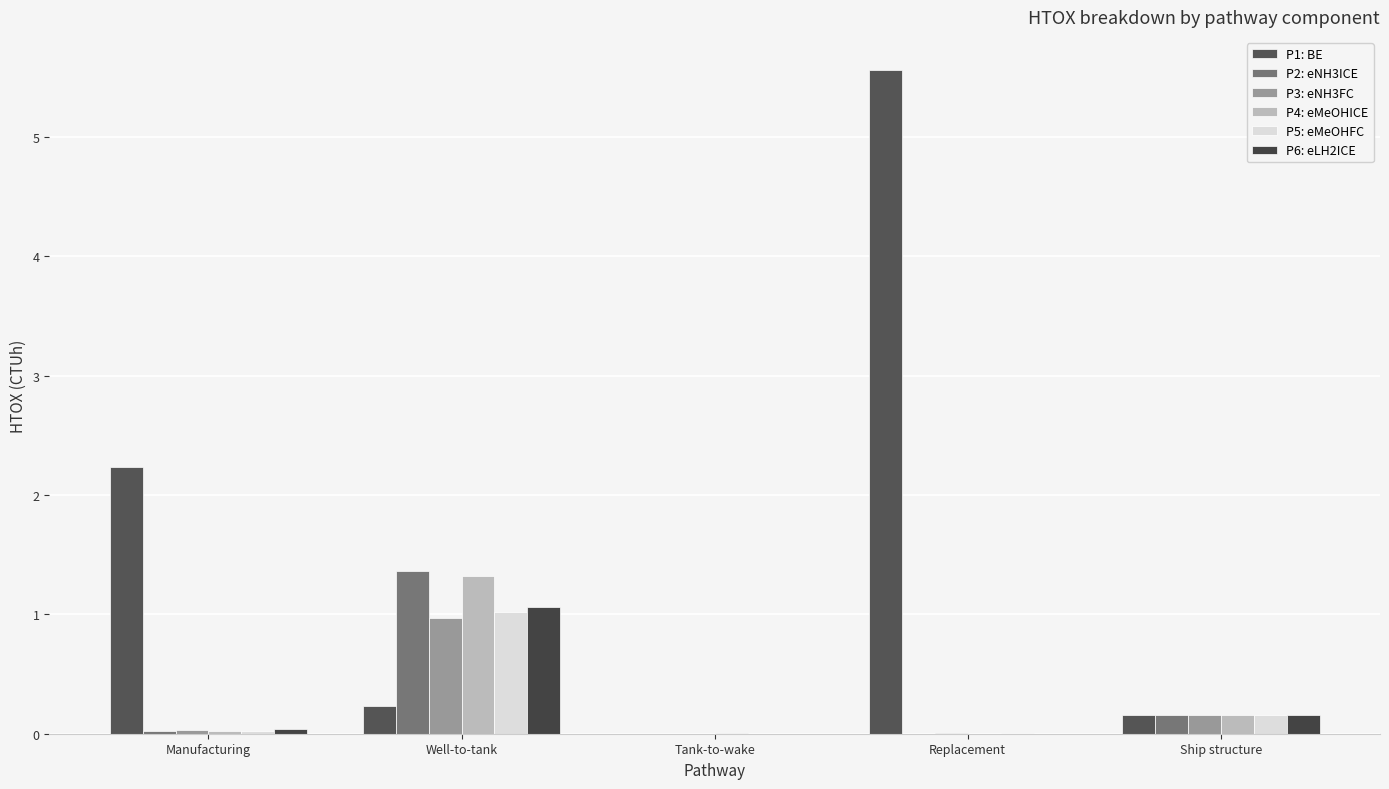

What is the total value across all series at Manufacturing?

2.4